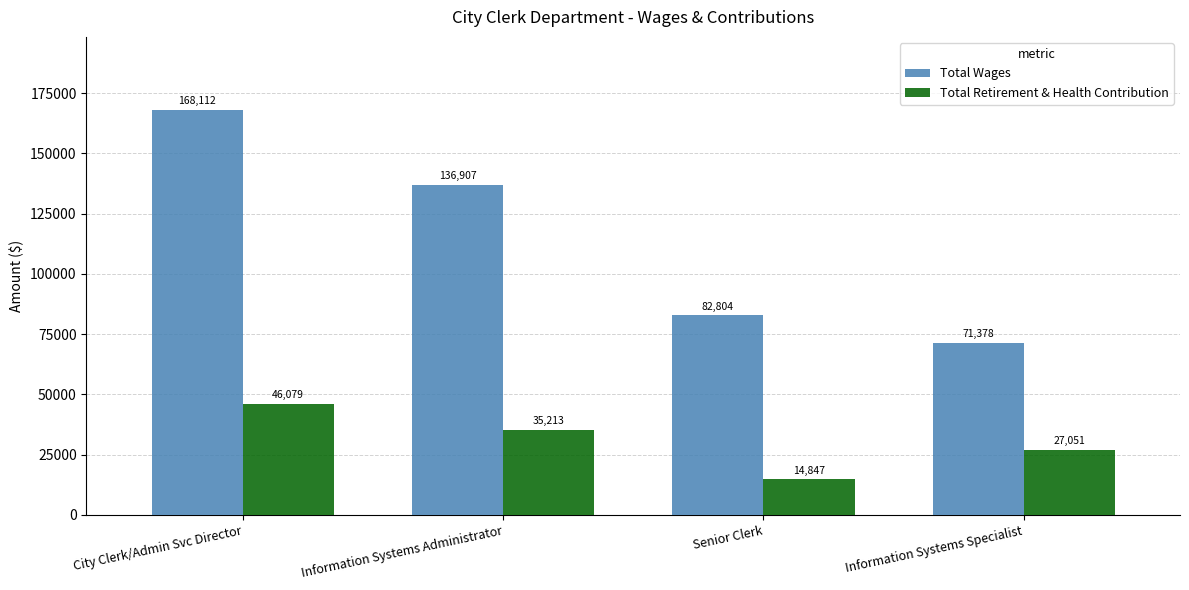

What is the lowest value of the Total Wages series?

71378